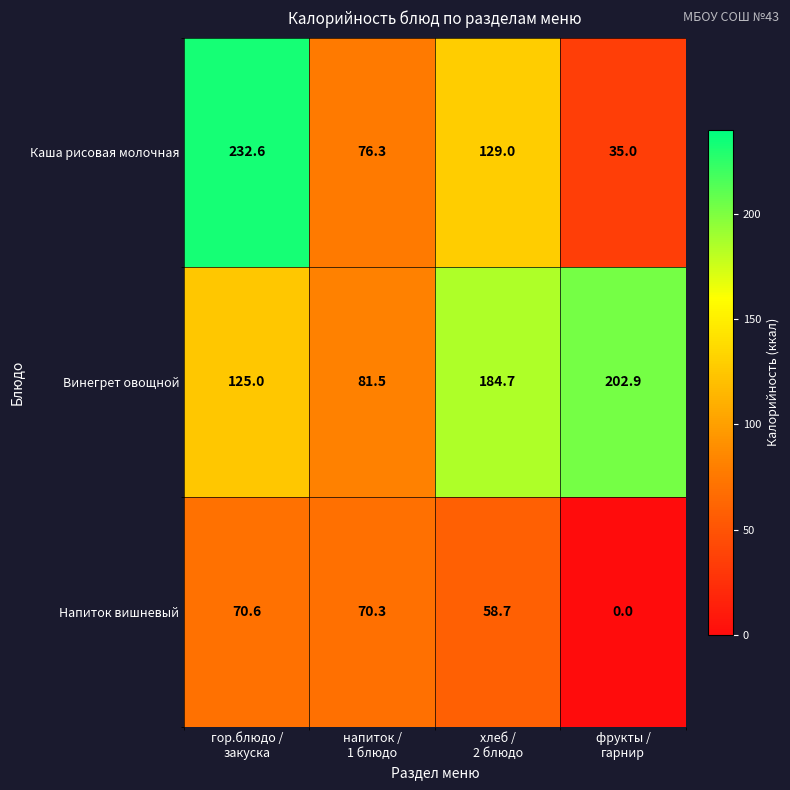

Which series has the widest spread of values?

Каша рисовая молочная